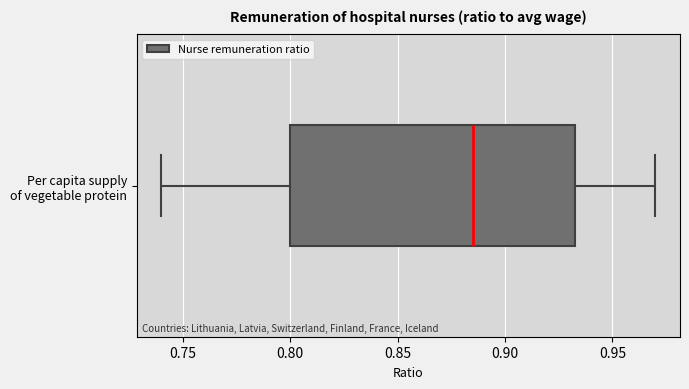

Where does the median line of the box for Per capita supply of vegetable protein sit on the x-axis? The values are not printed on the chart, so give them approximately, as read against the axis.

0.885